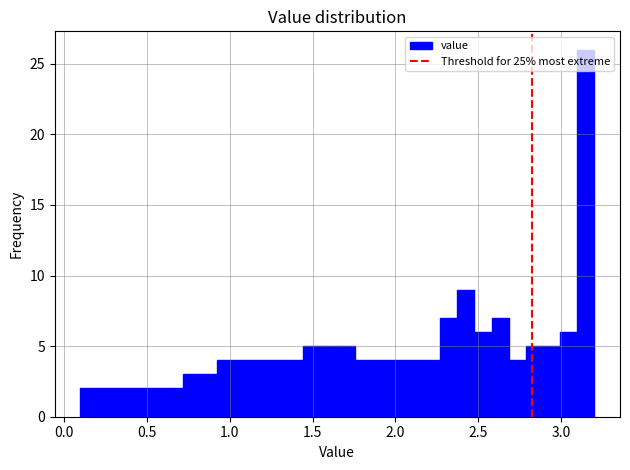

Read against the x-axis, roughly where is the centre of the tallest bar?

3.15